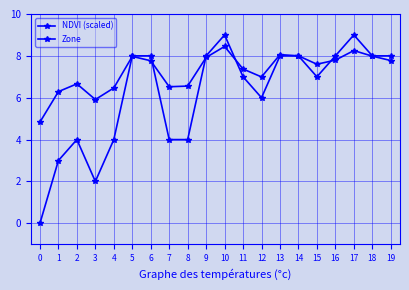

What is the sum of all NDVI (scaled) values?

145.2